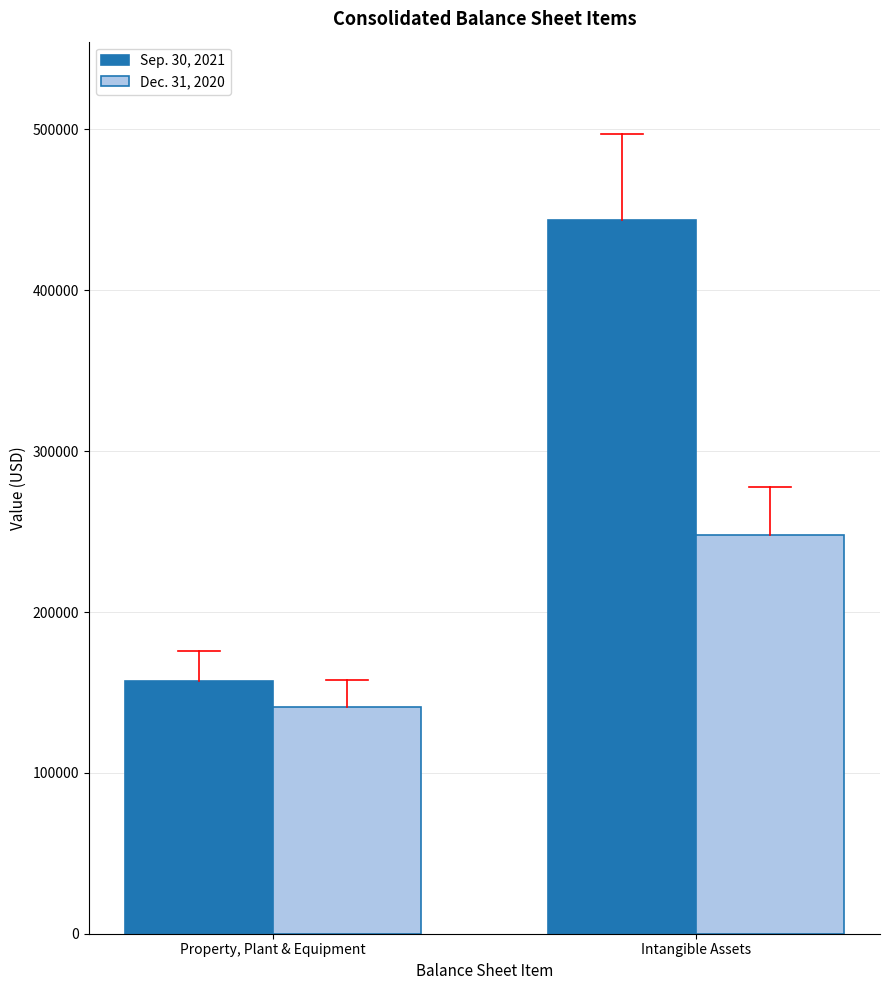

Count the Dec. 31, 2020 values in the range 140762 to 248062.

2